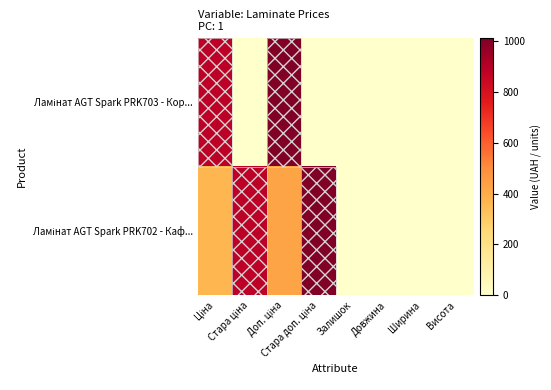

Which series has the largest range (max minus min)?

Ламінат AGT Spark PRK702 - Каф...